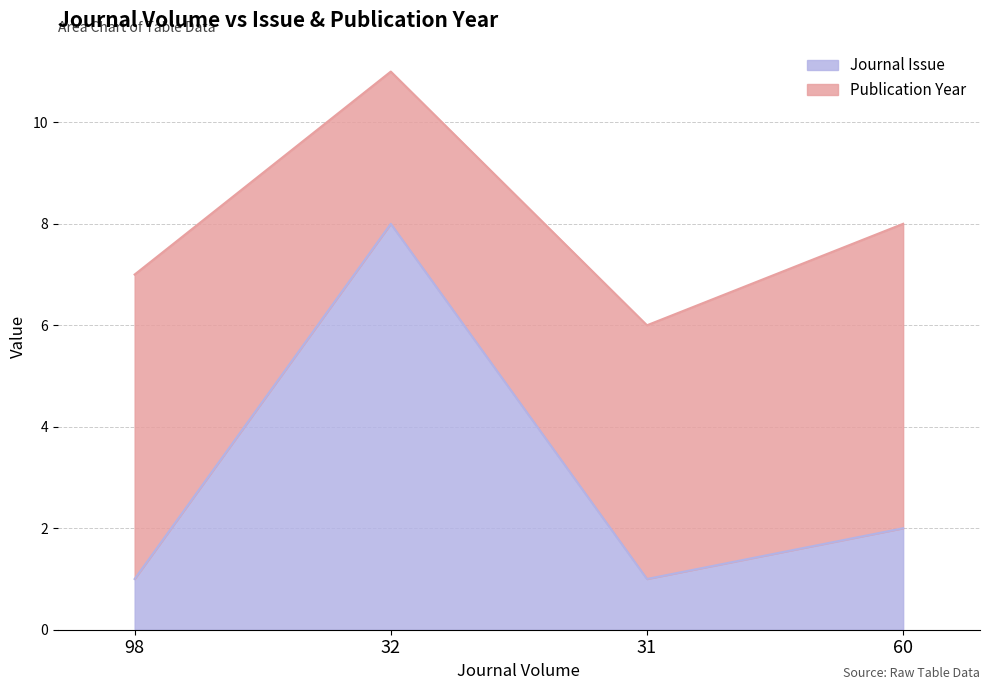

What is the ratio of the value at 98 to the value at 31?

1.0